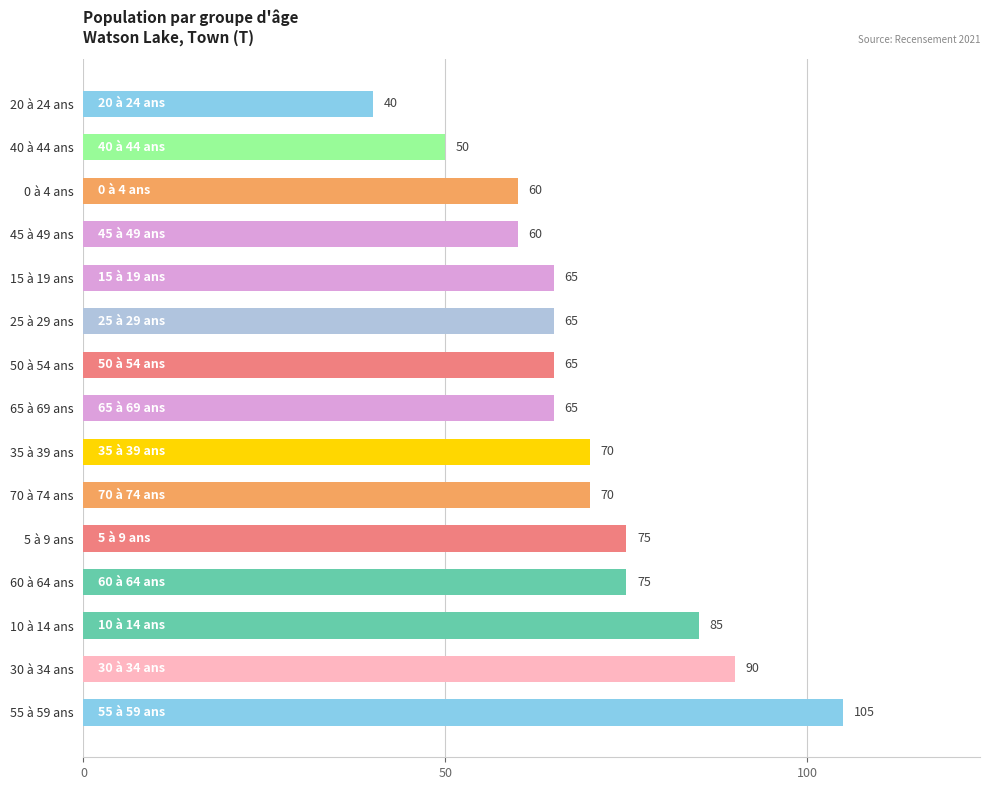

What is the minimum value shown in the chart?

40